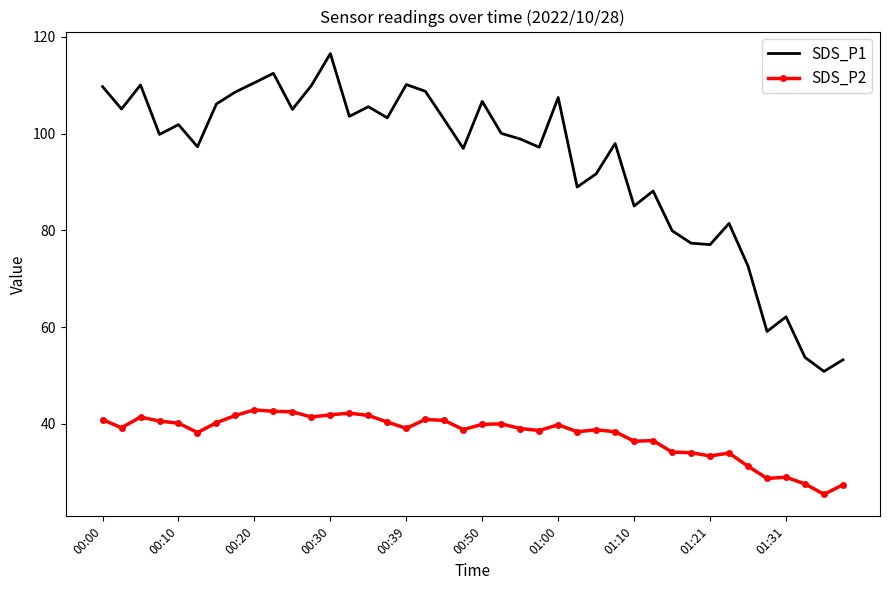

What is the difference between the maximum and minimum values in the SDS_P1 series?

65.7